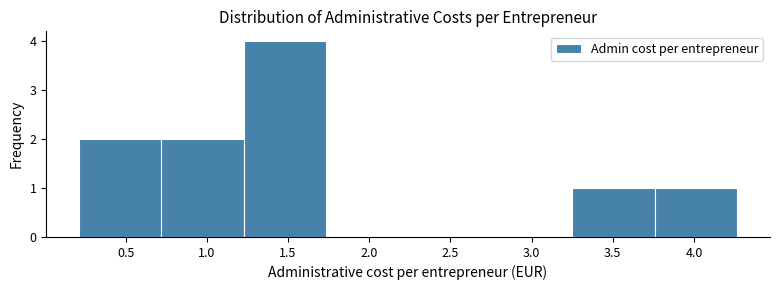

How tall is the bar that spans 1.25 to 1.75 on the x-axis? Neither the bar edges nor the heights are printed on the chart, so give them approximately, as read against the axes.

4